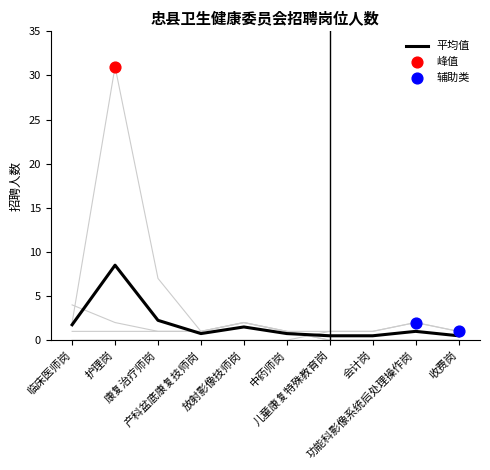

What is the total value across all series at 康复治疗师岗?

9